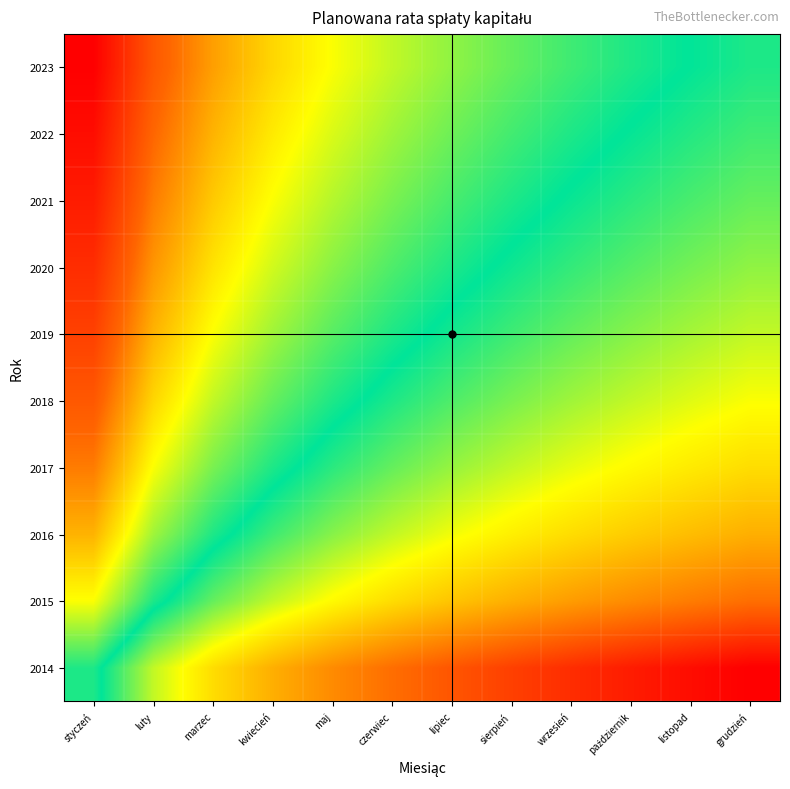

Rank the series by their maximum value, from highest to lowest.

2023, 2022, 2021, 2020, 2019, 2018, 2017, 2016, 2015, 2014